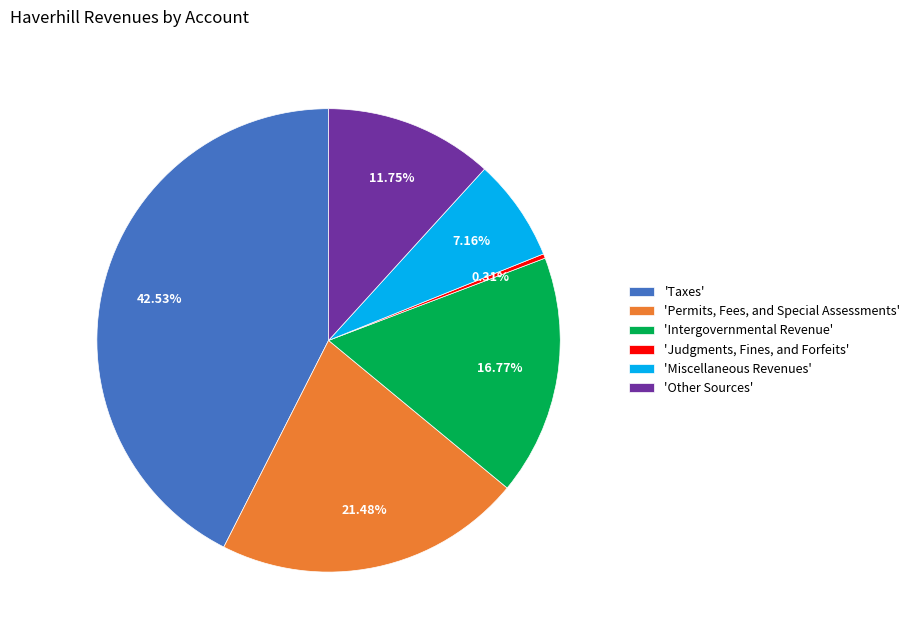

Do 'Judgments, Fines, and Forfeits' and 'Taxes' together represent more than half of the pie?

No